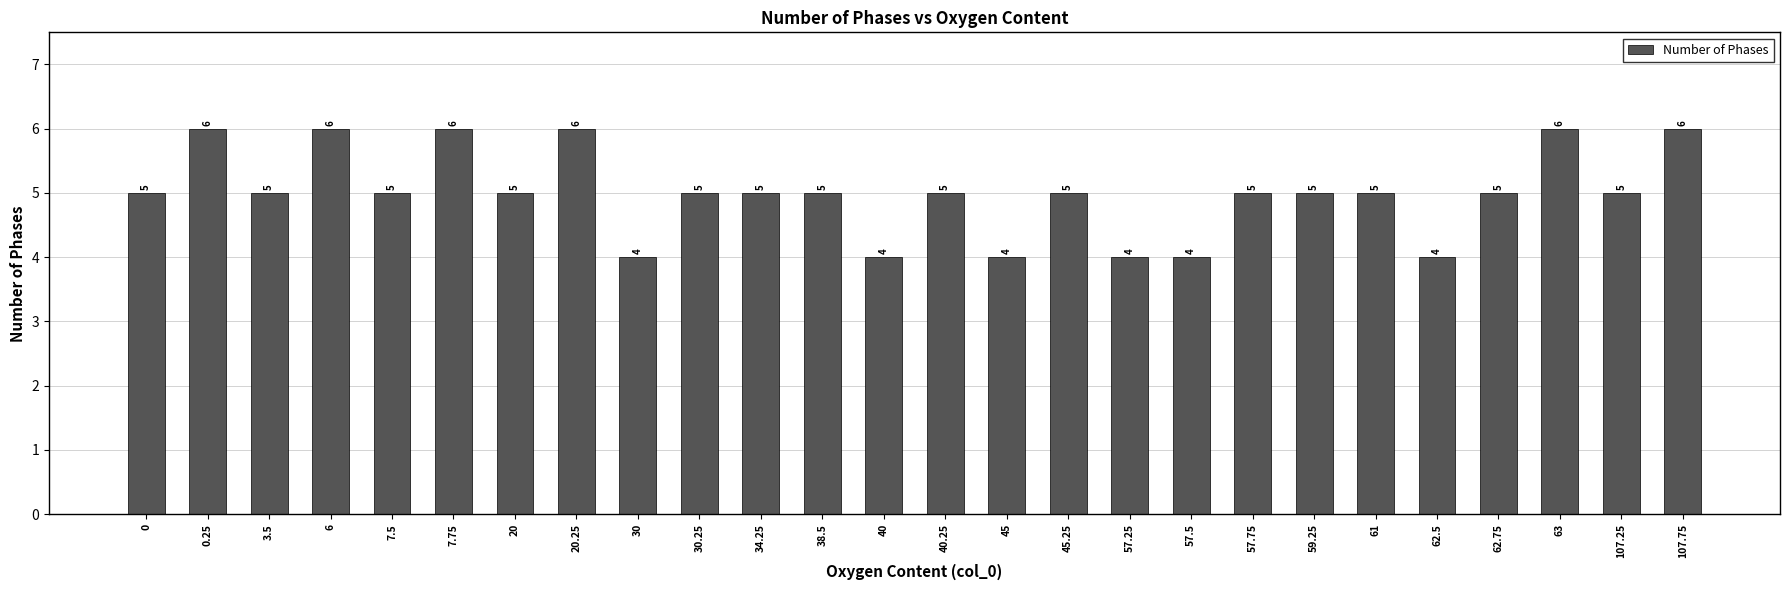

The value at 45 is 4. True or false?

True